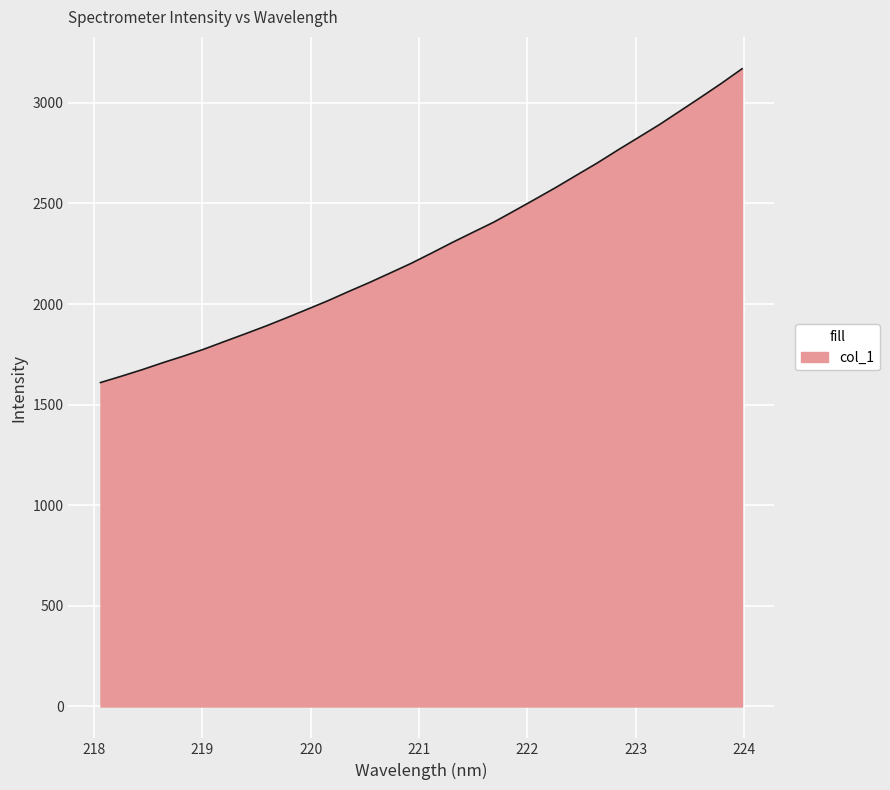

What is the minimum value shown in the chart?

1609.9